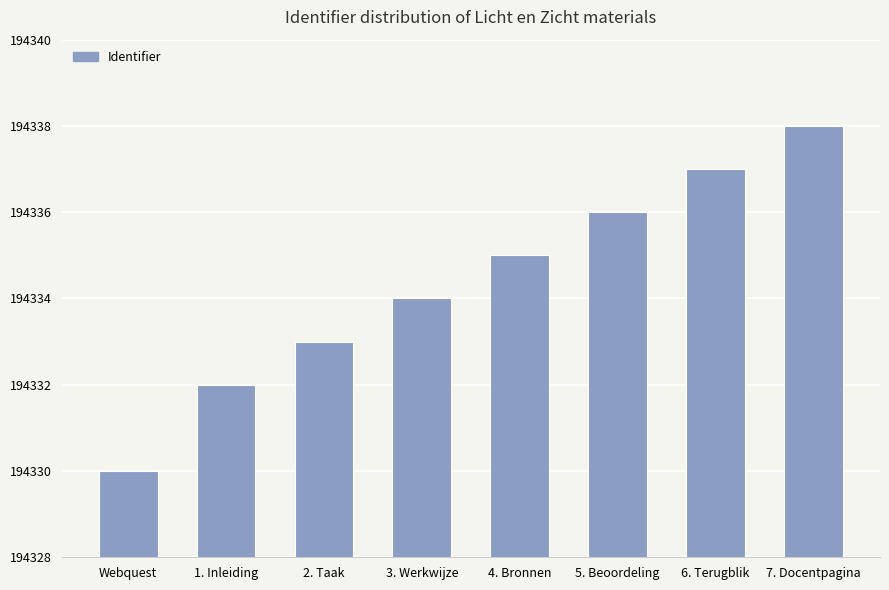

Which has a higher value, Webquest or 1. Inleiding?

1. Inleiding